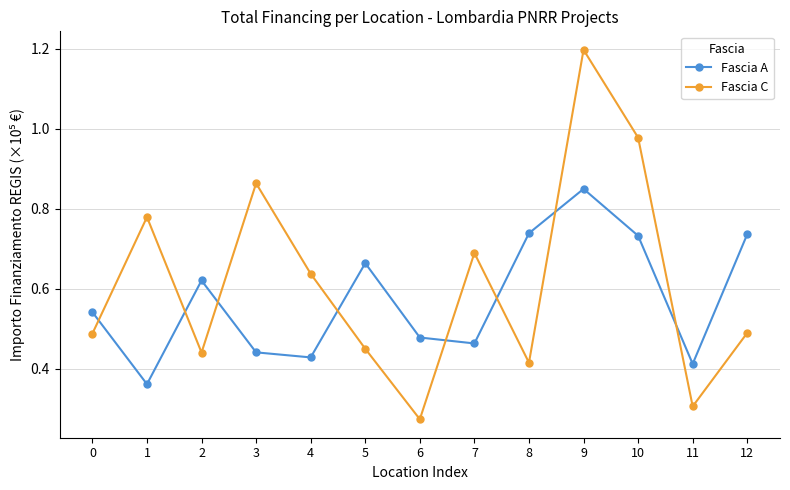

What are all the series names shown in the legend?

Fascia A, Fascia C